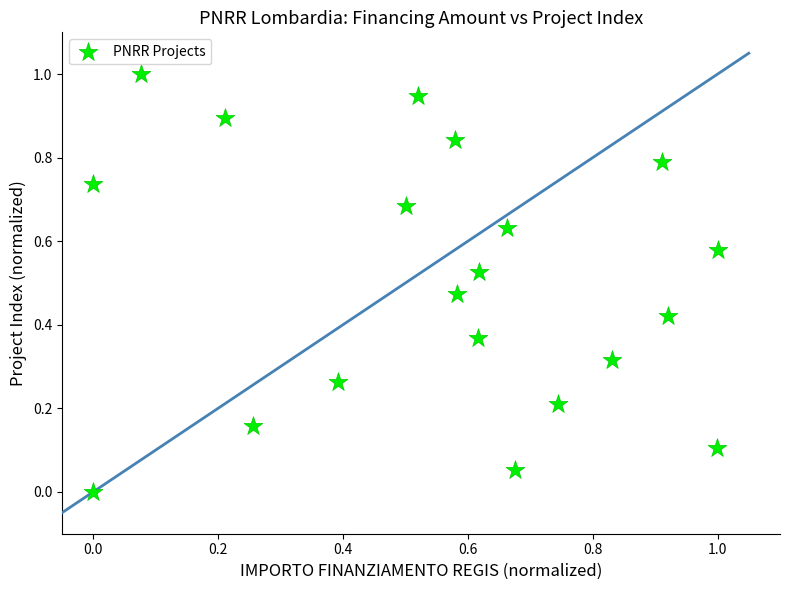

What is the range of Y values (max minus min)?

1.0